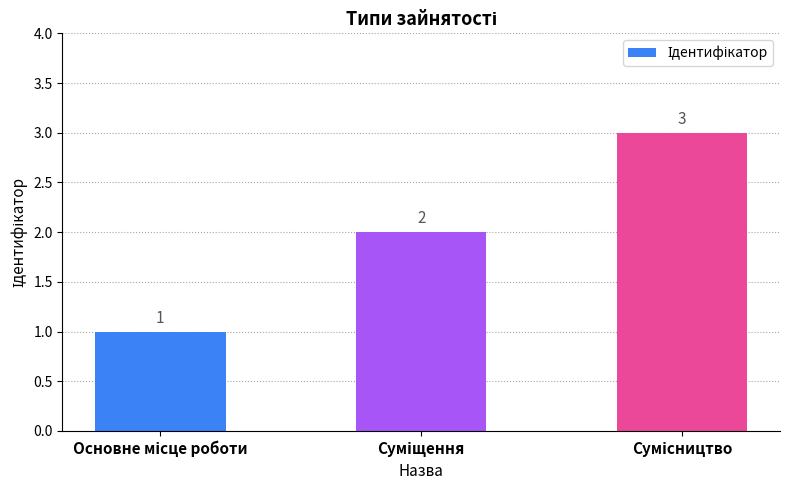

What is the greatest value displayed?

3